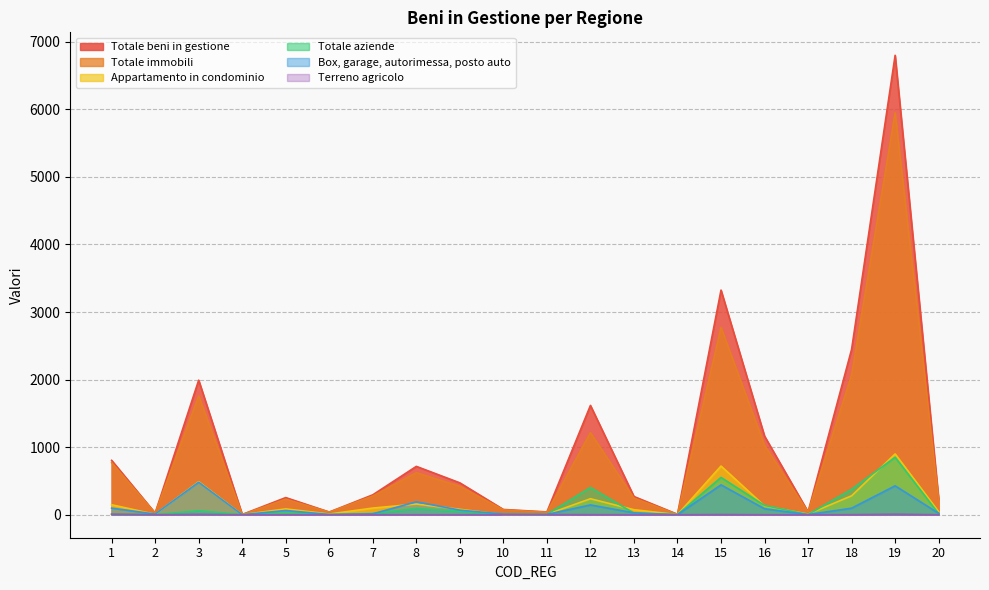

What is the difference between the highest and lowest values at 6?

40